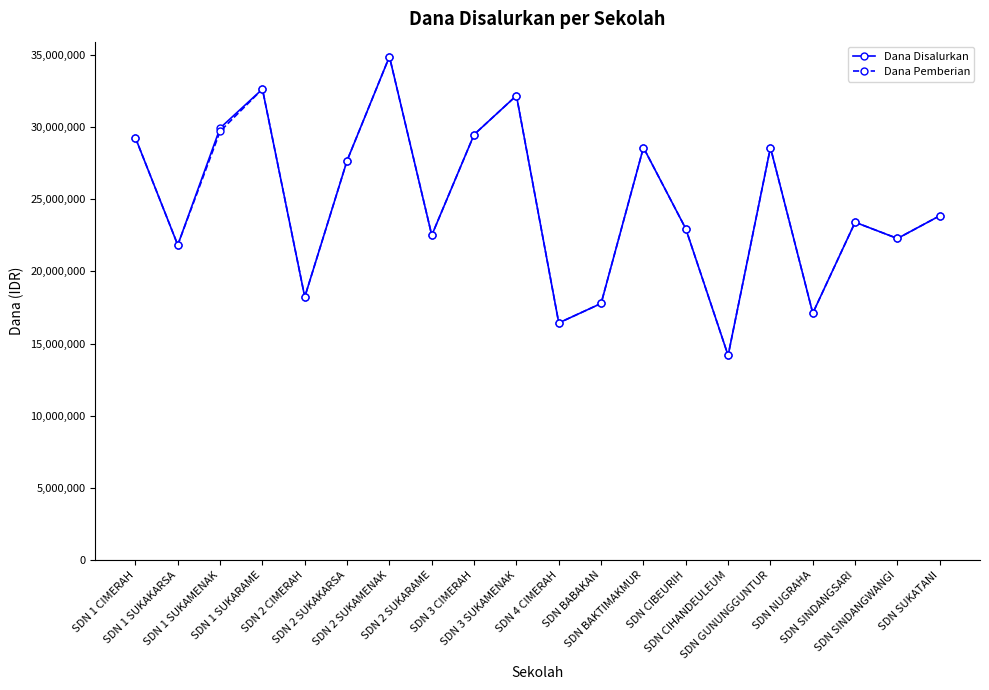

What value does the Dana Disalurkan series have at SDN SUKATANI?

23850000